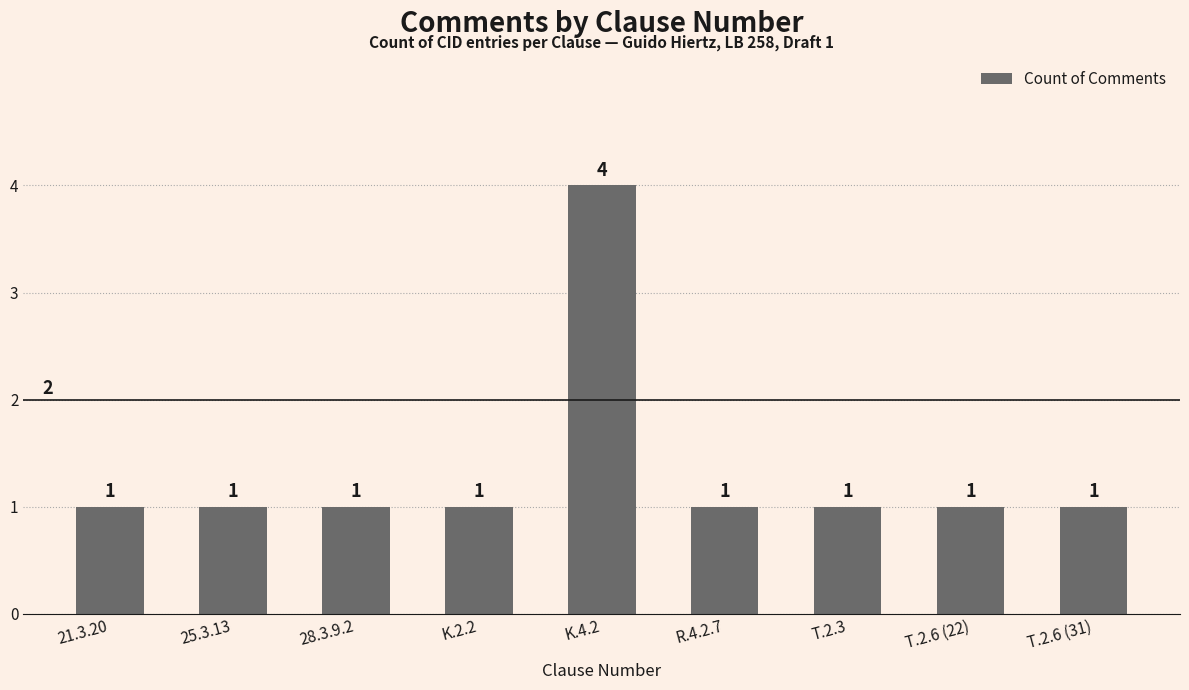

What position from the right is R.4.2.7?

4